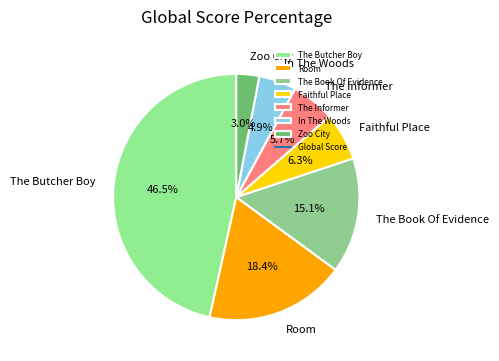

Which category has the biggest portion of the pie?

The Butcher Boy